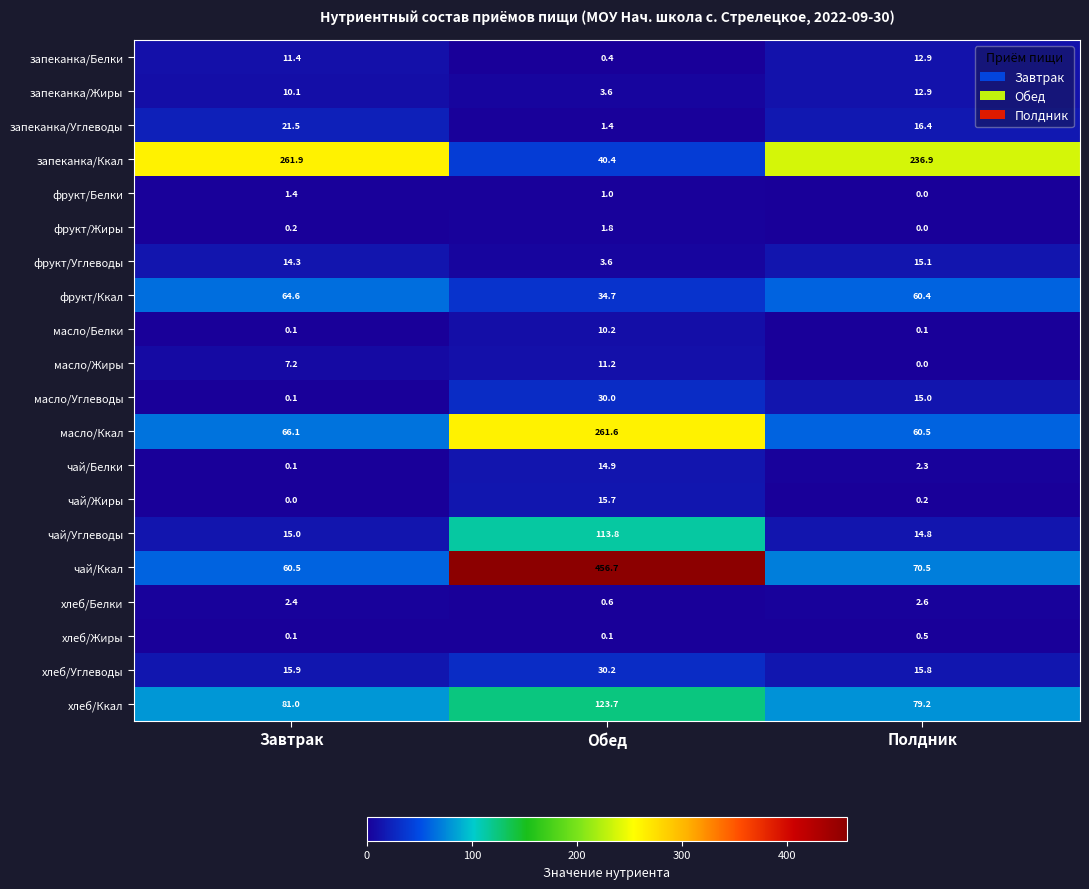

At which category is the sum across all series the highest?

Обед